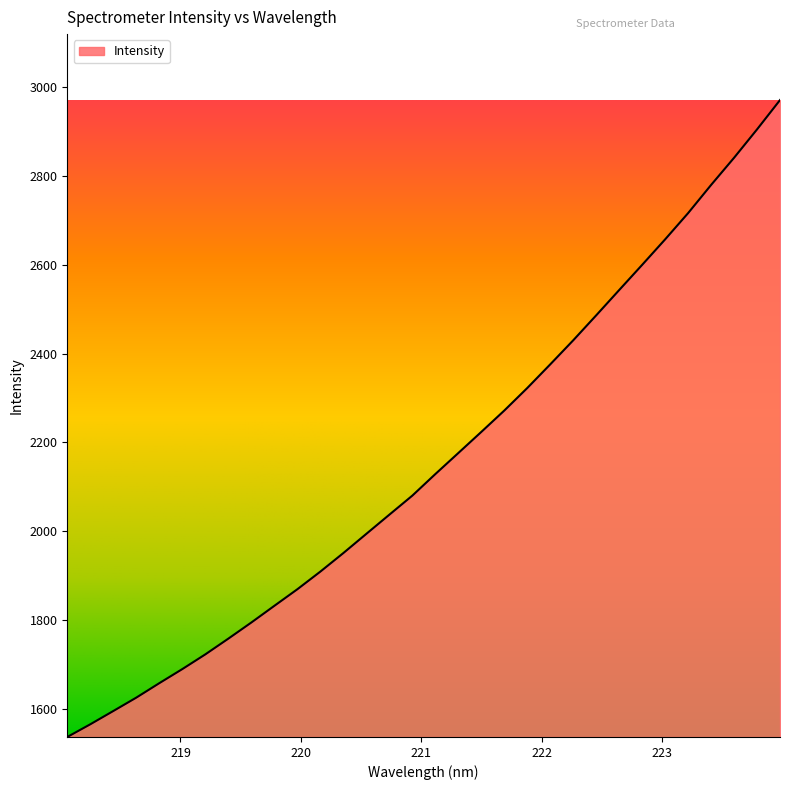

What is the greatest value displayed?

2970.8